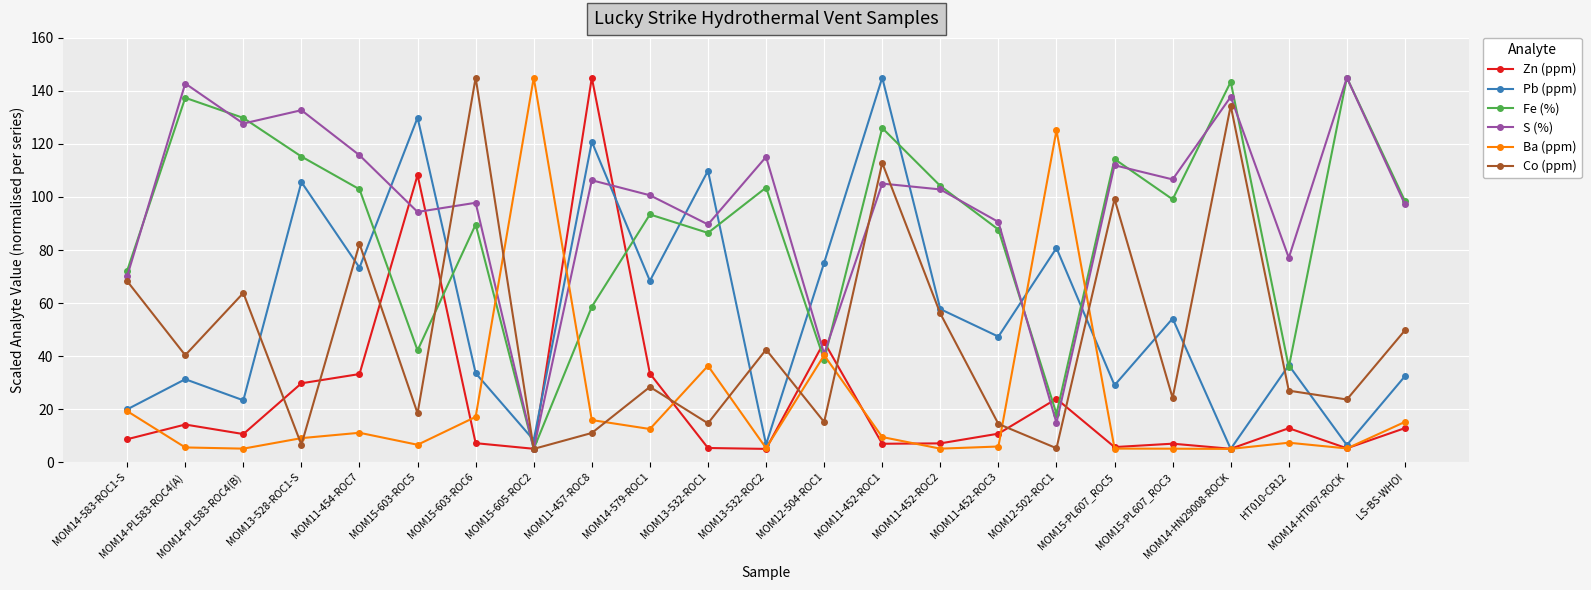

True or false: Co (ppm) has more than 1 interior local peaks.

True